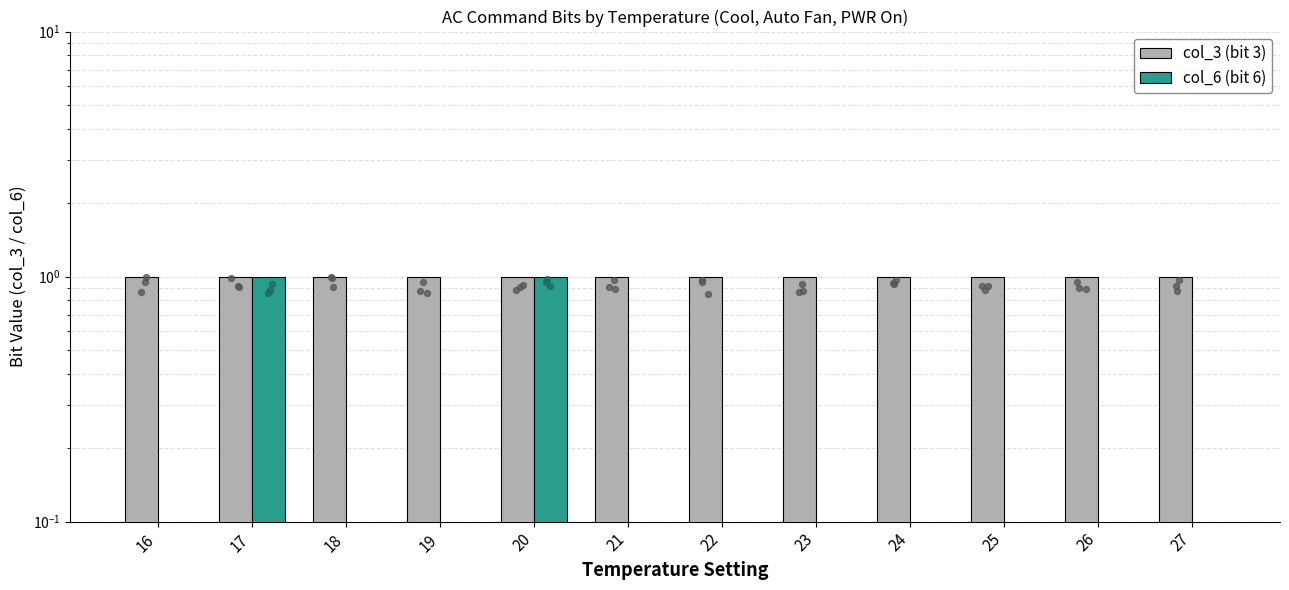

At how many categories does at least one series exceed 0?

12